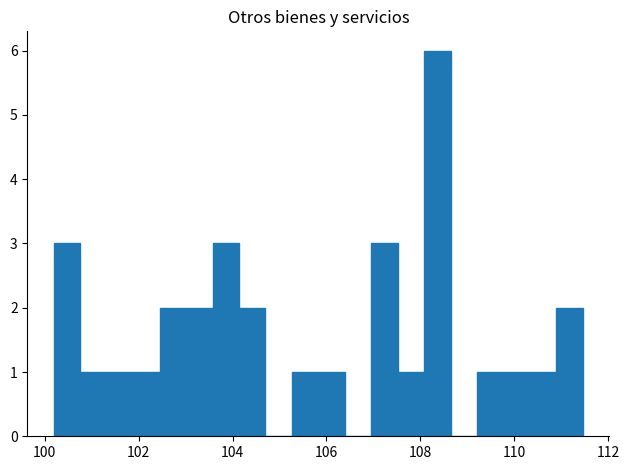

Around what value on the x-axis is the tallest bar? Give the approximate position of its centre, as read against the axis.

108.4